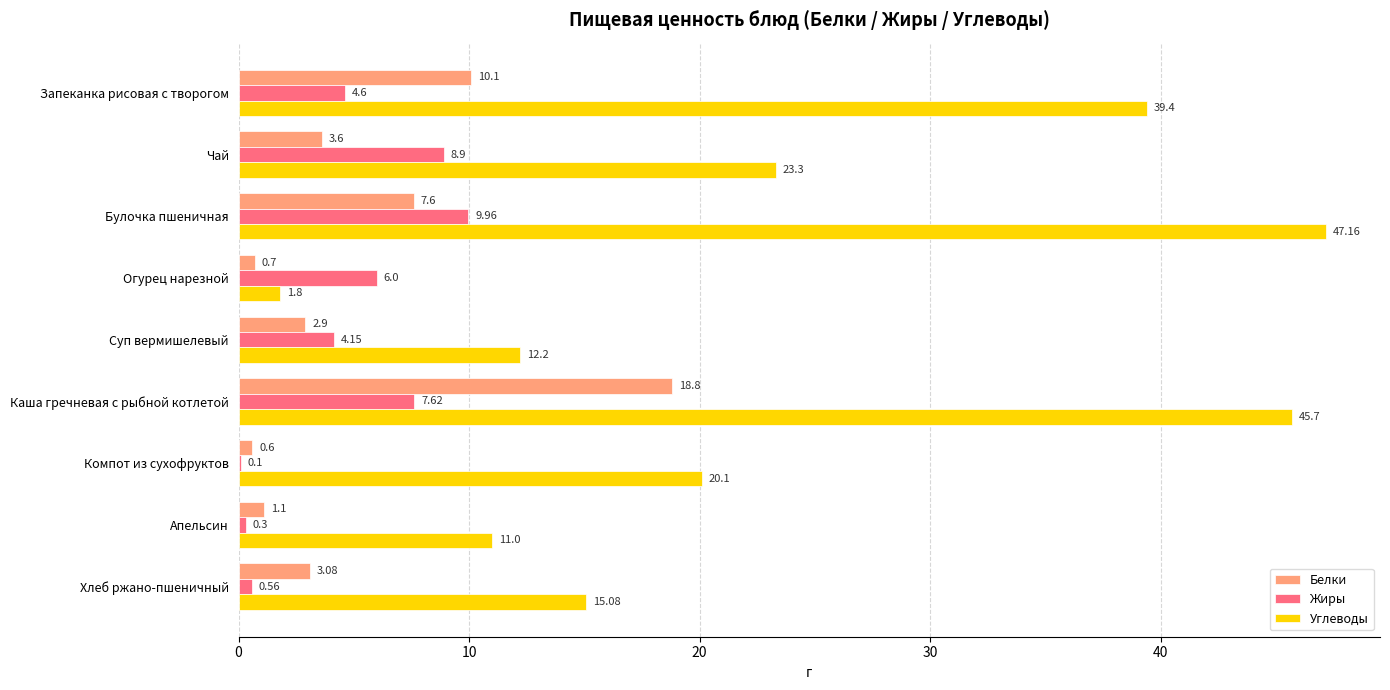

Where is Углеводы nearest to the value 24?

Чай